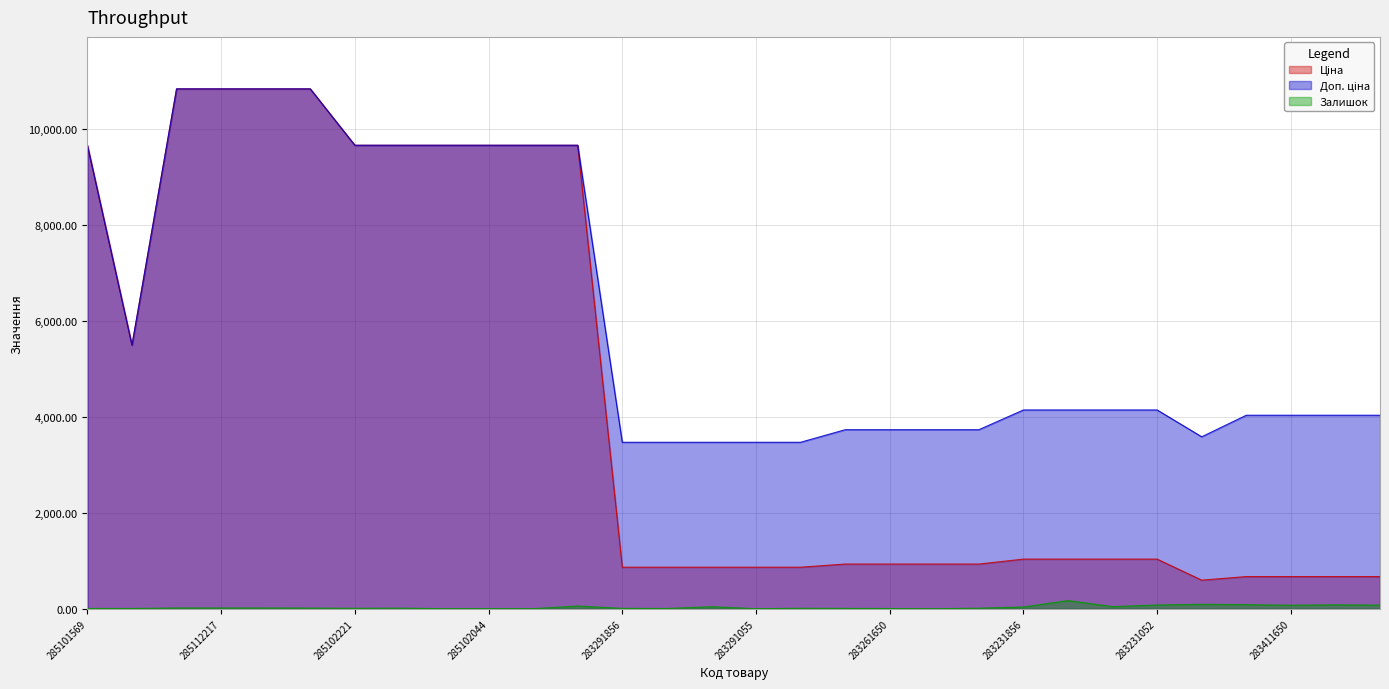

True or false: Доп. ціна has more than 2 interior local peaks.

False